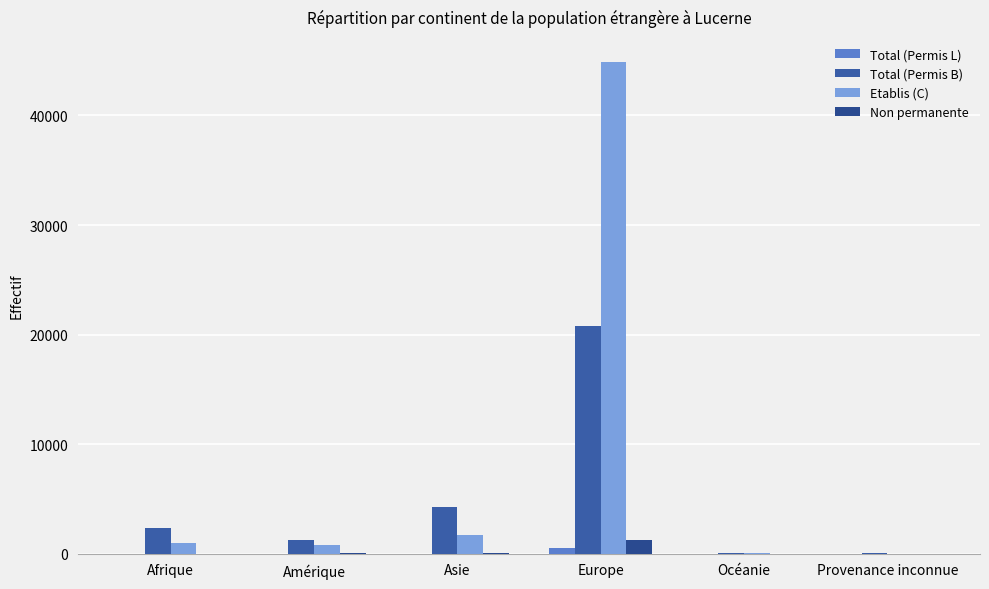

How many categories are shown in the chart?

6